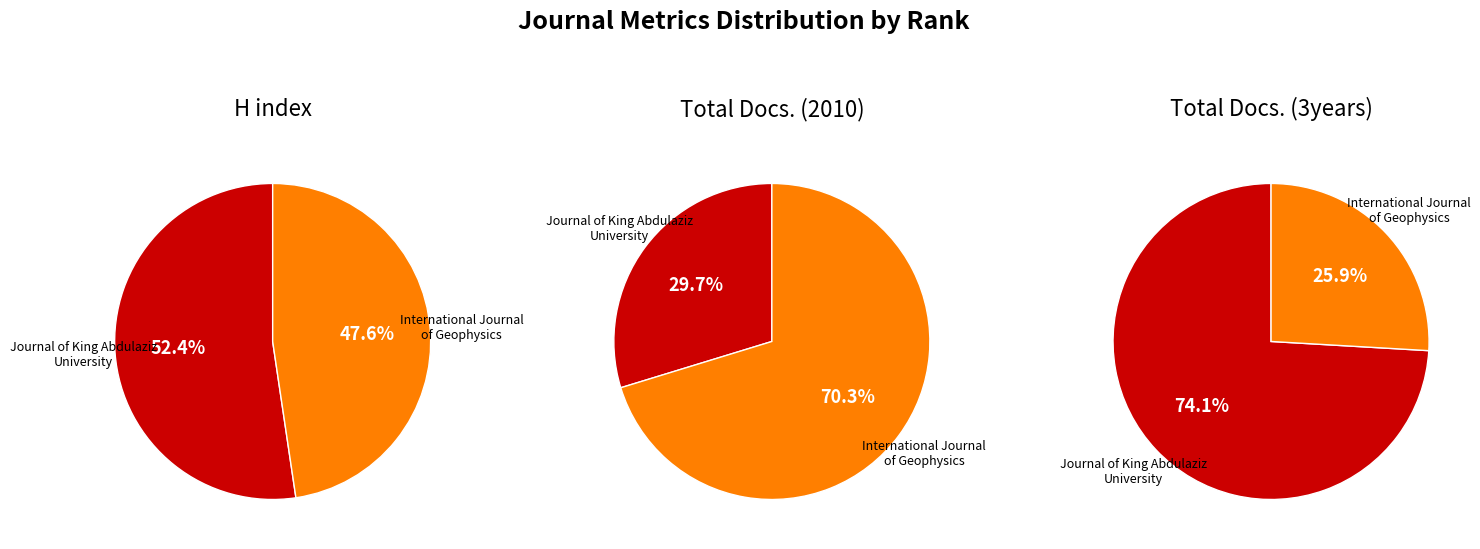

What percentage is the Journal of King Abdulaziz University slice, to the nearest percent?

52%